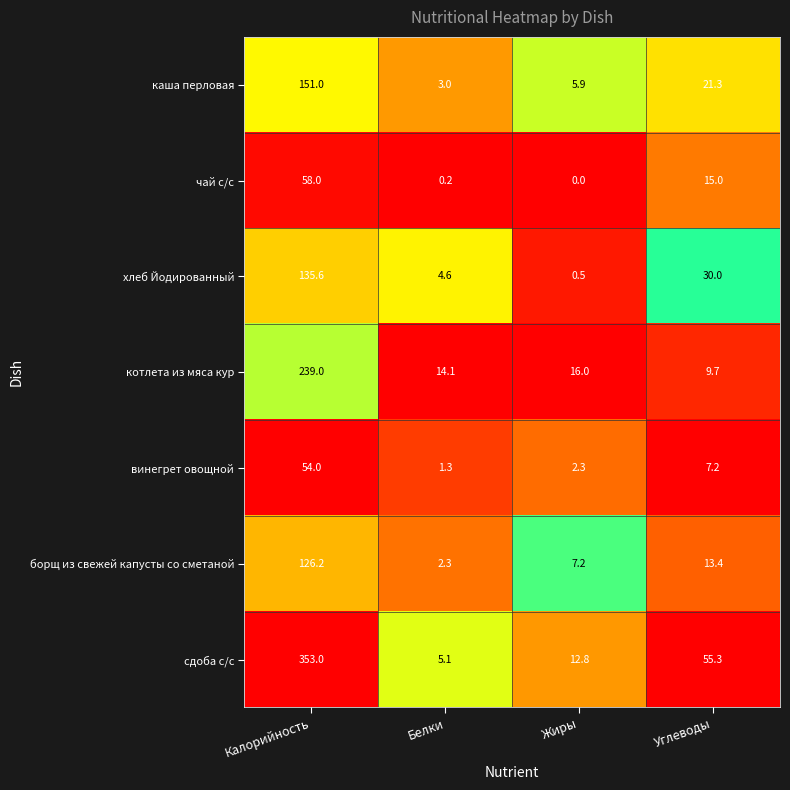

At which category does the chart reach its peak across all series?

Калорийность